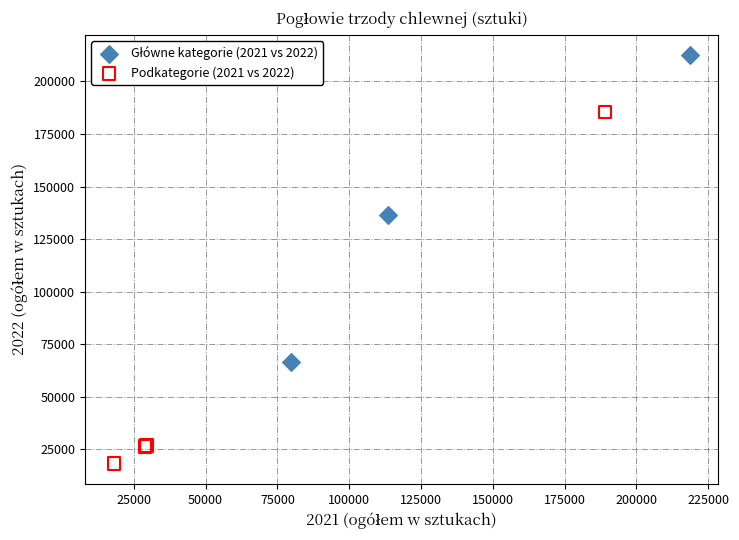

Which series has the largest Y range (max minus min)?

Podkategorie (2021 vs 2022)